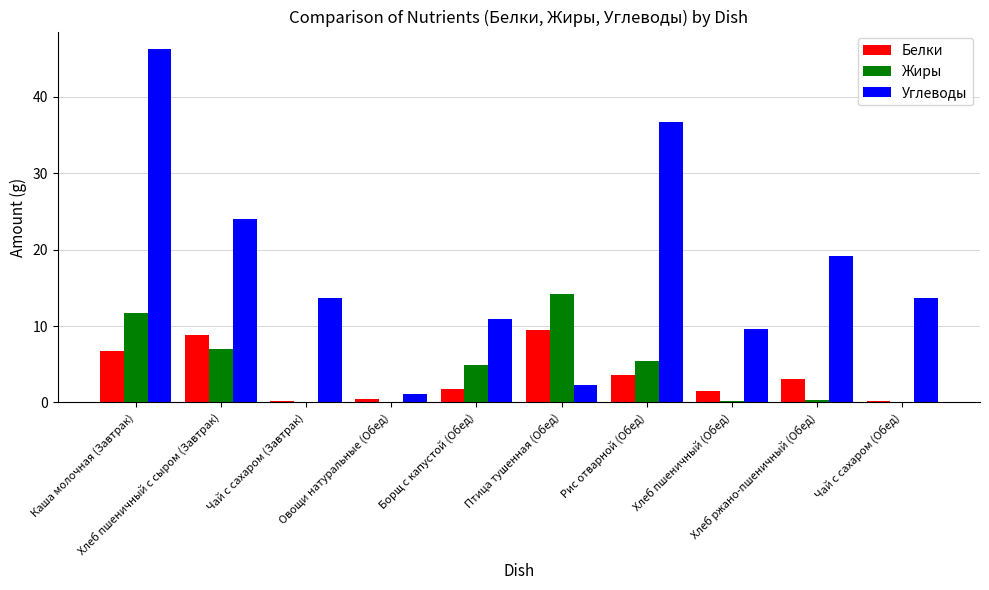

Which series has the largest total across all categories?

Углеводы